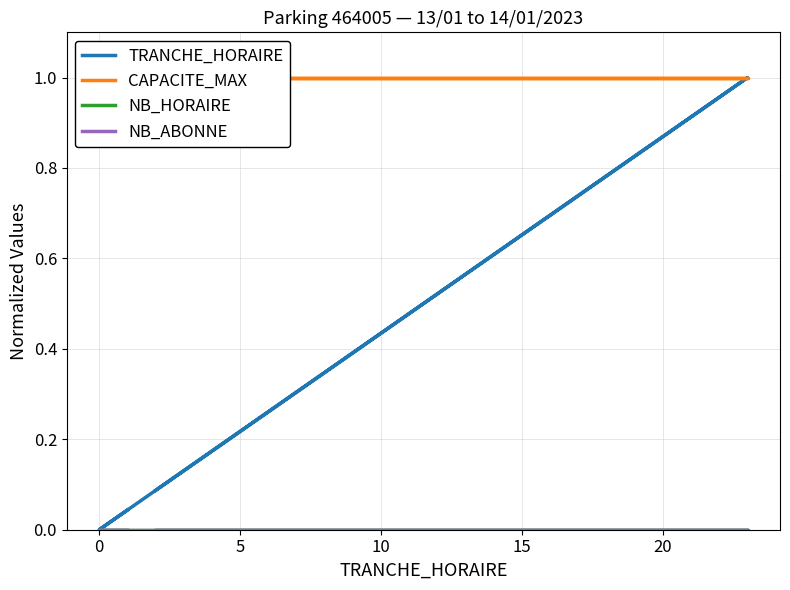

True or false: NB_ABONNE and NB_HORAIRE intersect in this chart.

False